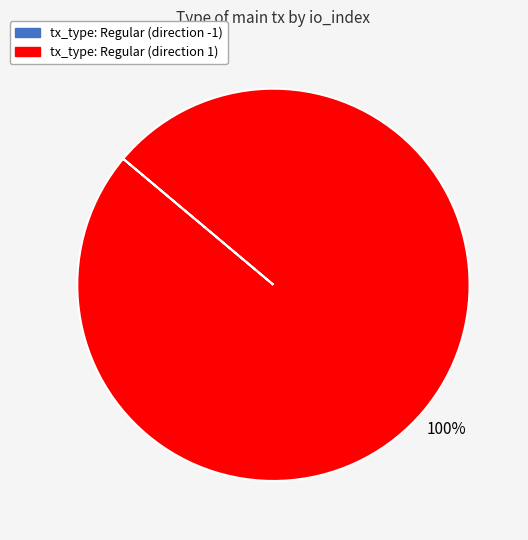

What is the largest slice in the pie chart?

tx_type: Regular (direction 1)